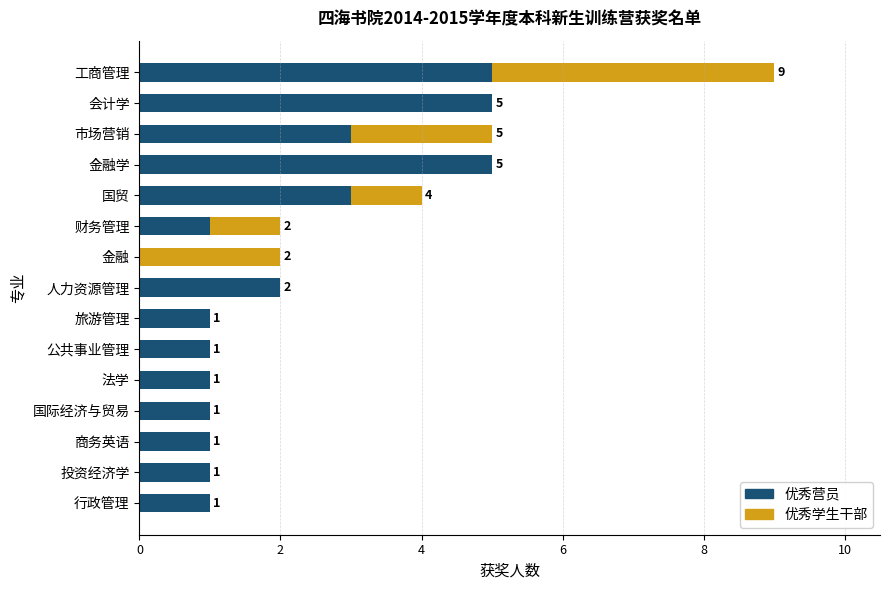

Where is 优秀营员 nearest to the value 2?

人力资源管理